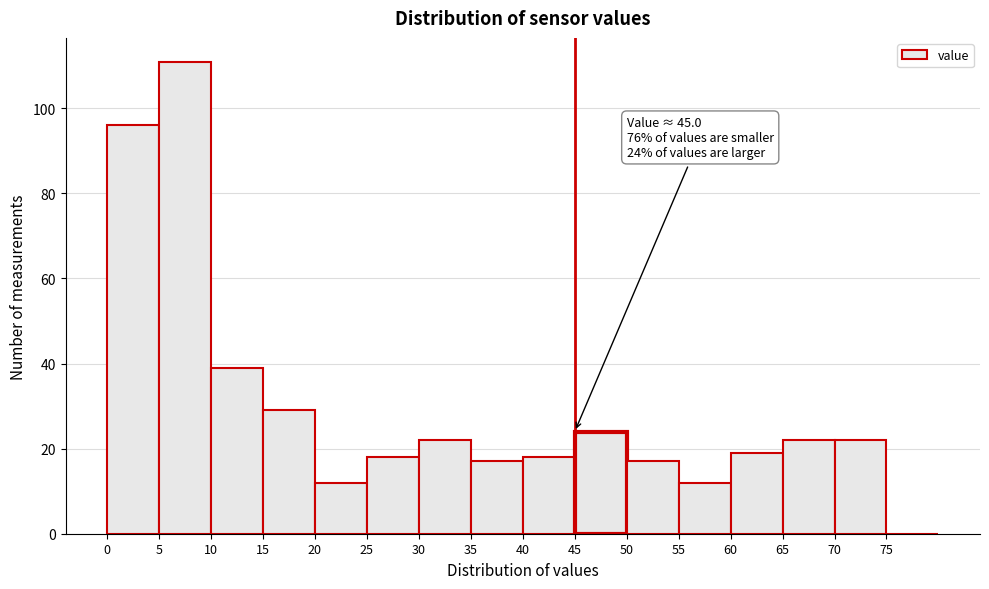

Which range on the x-axis has the tallest bar?

5 to 10